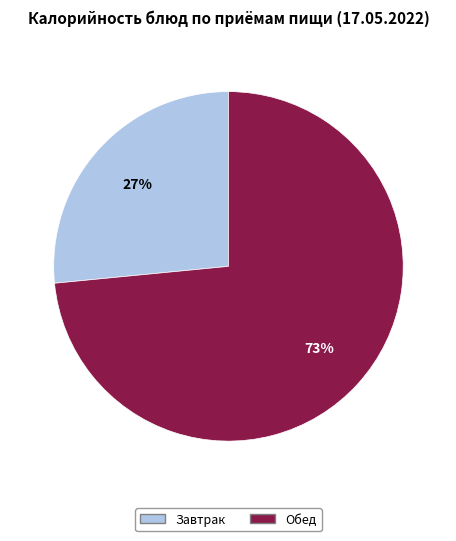

Is there any slice that represents more than half of the pie?

Yes